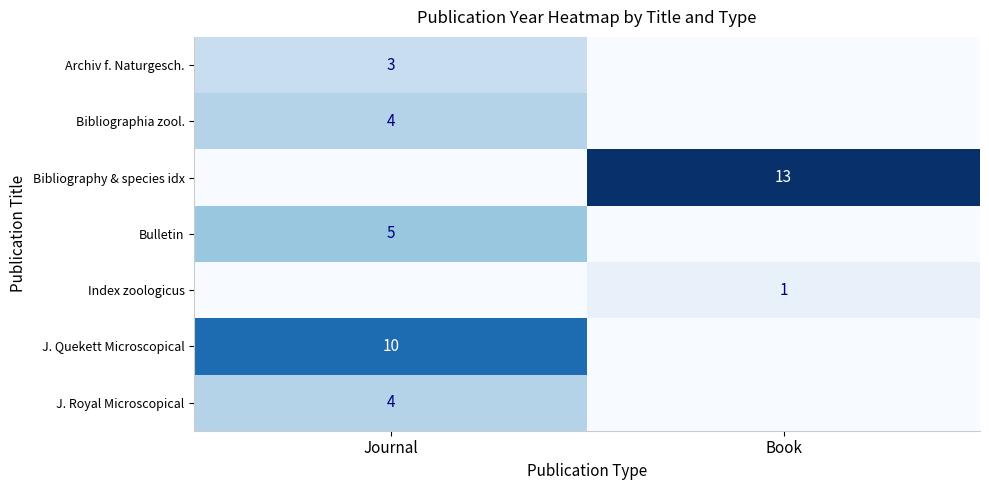

The Bulletin series shows 8 at Journal. True or false?

False